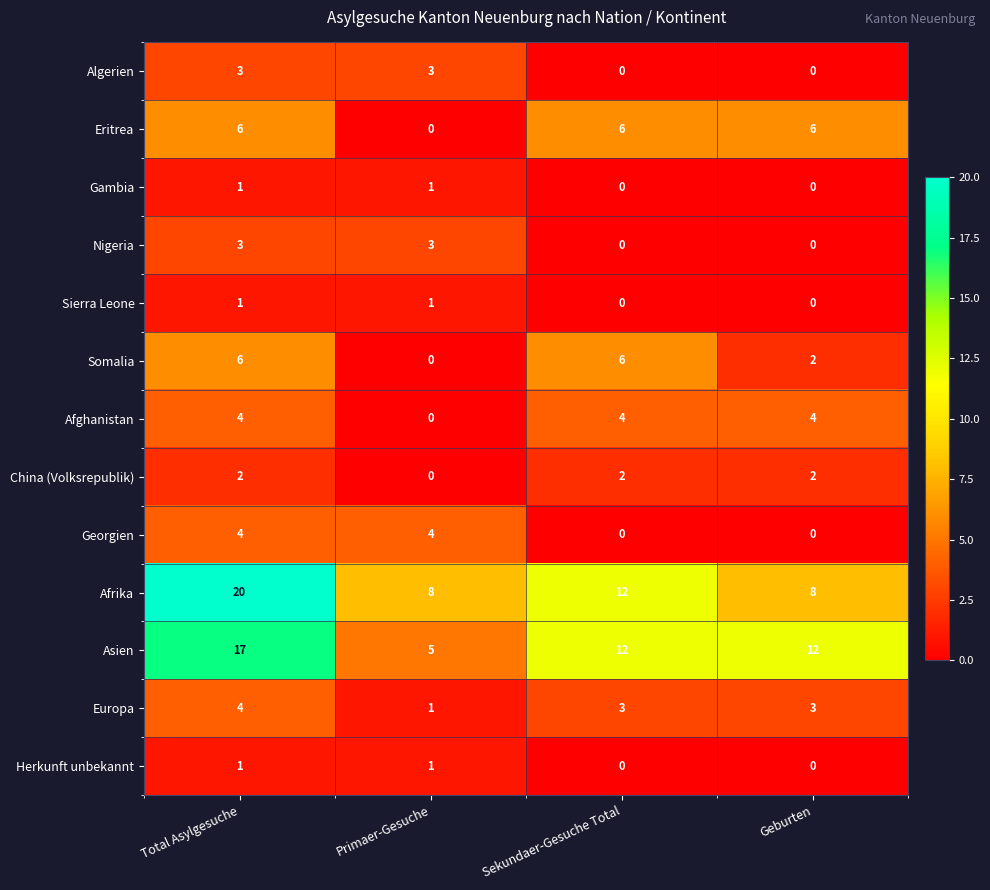

What is the sum of all Algerien values?

6